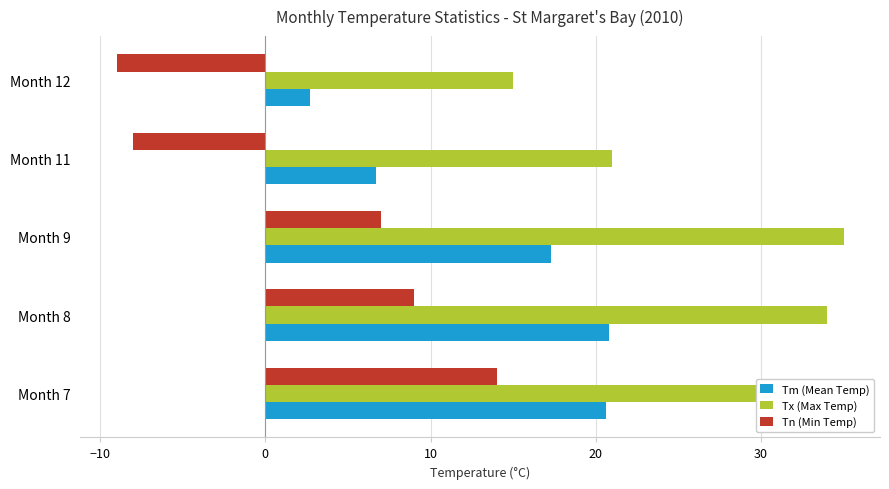

What is the lowest value of the Tx (Max Temp) series?

15.0